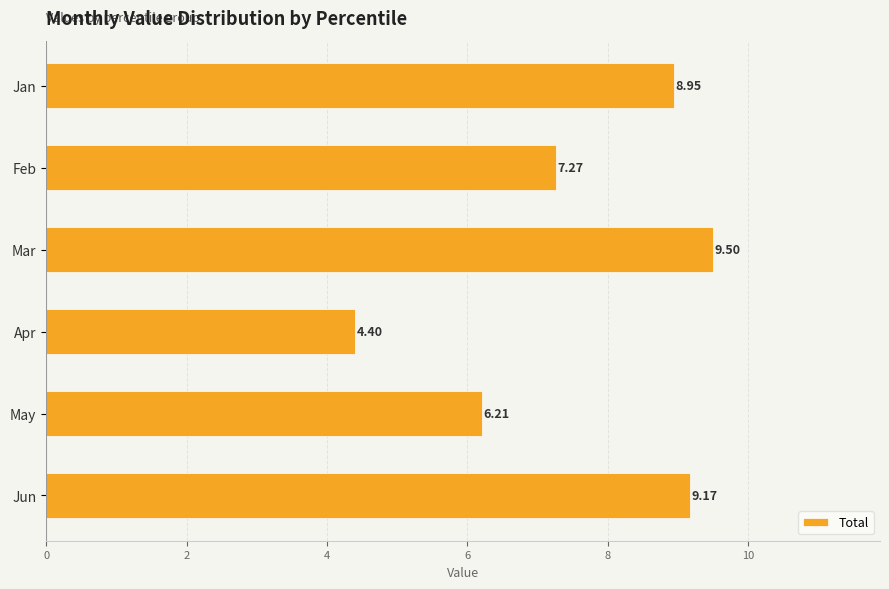

What is the change in value from Jan to Feb?

-1.7